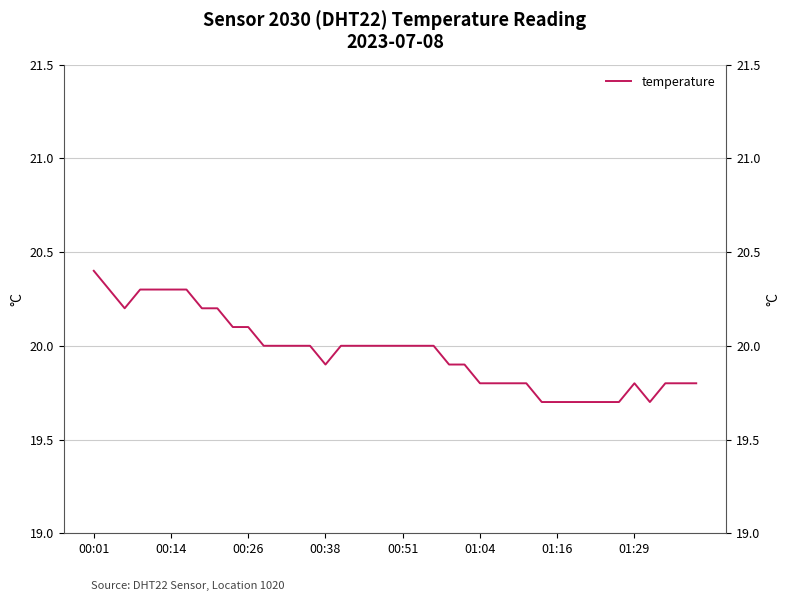

Approximately how many times larger is the value at 00:14 compared to 30?

1.0